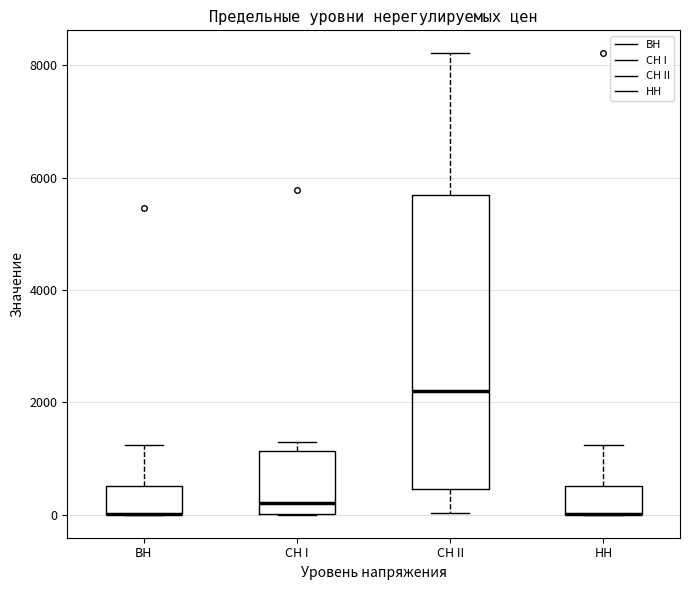

Comparing the boxes themselves (not the whiskers), which one is the tallest?

СН II